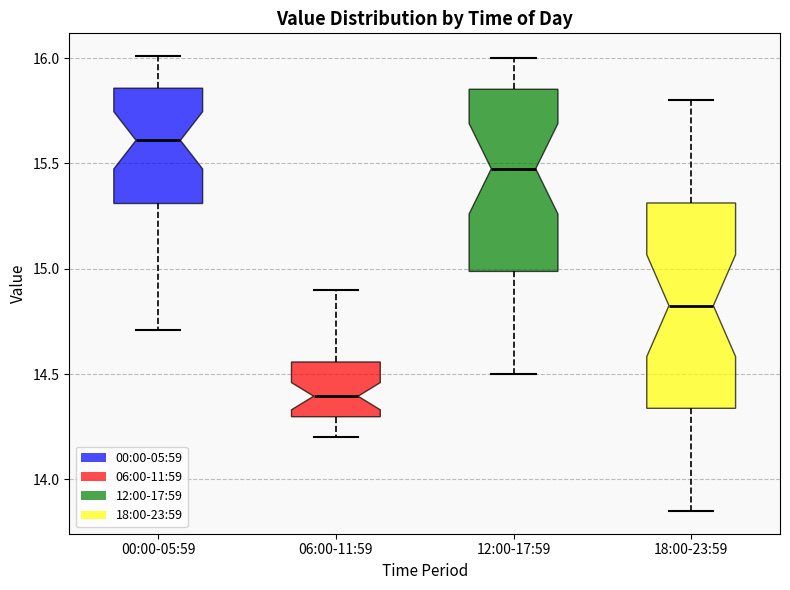

Reading left to right, read every box against the y-axis: the position of its median line, the range the box covers, and the ends of its whiskers. The values are not printed on the chart, so give them approximately, as read against the axis.

00:00-05:59: median 15.60, box 15.30 to 15.85, whiskers 14.70 to 16.00
06:00-11:59: median 14.40, box 14.30 to 14.55, whiskers 14.20 to 14.90
12:00-17:59: median 15.50, box 15.00 to 15.85, whiskers 14.50 to 16.00
18:00-23:59: median 14.85, box 14.35 to 15.30, whiskers 13.85 to 15.80